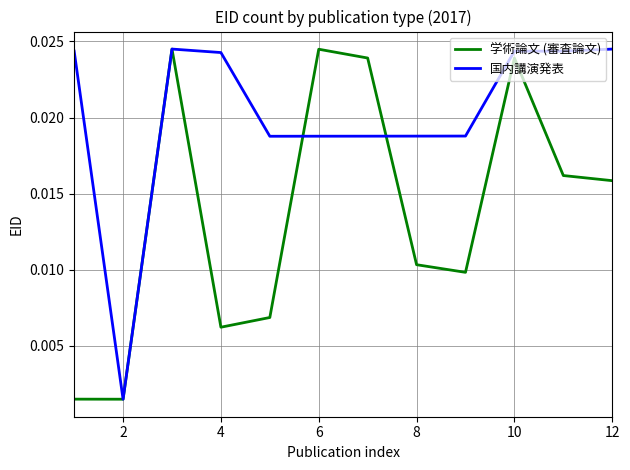

After their last crossing, which series has the higher values: 国内講演発表 or 学術論文 (審査論文)?

国内講演発表